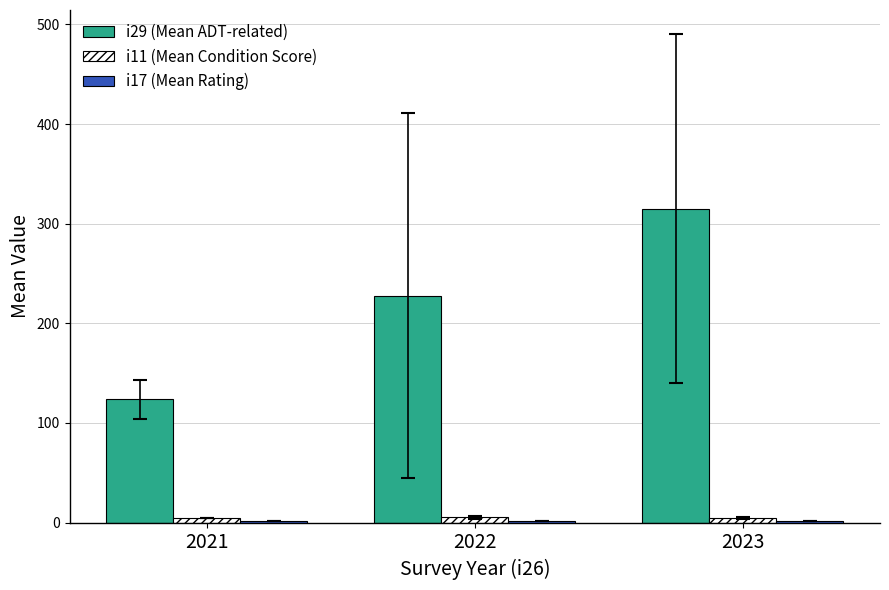

True or false: i29 (Mean ADT-related) has a value of 124.0 at 2021.

True